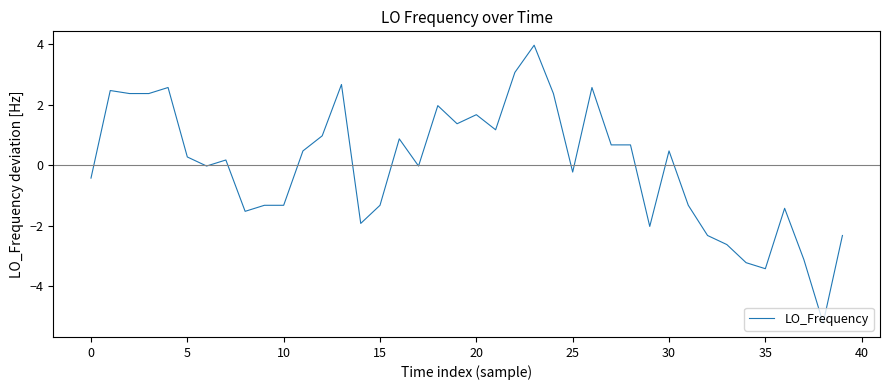

What is the greatest value displayed?

4.0